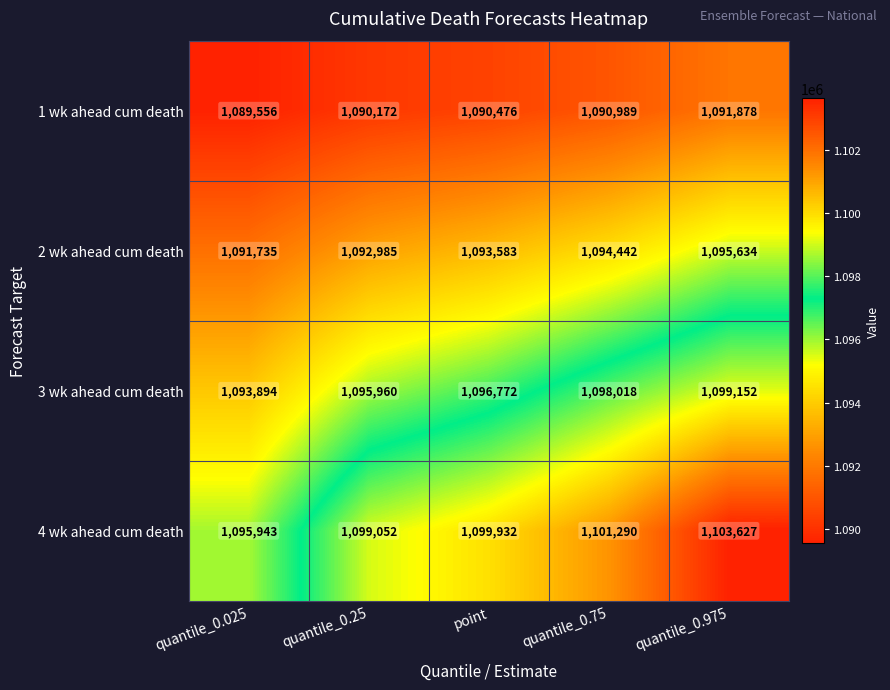

List the labels in order of 3 wk ahead cum death value, smallest first.

quantile_0.025, quantile_0.25, point, quantile_0.75, quantile_0.975